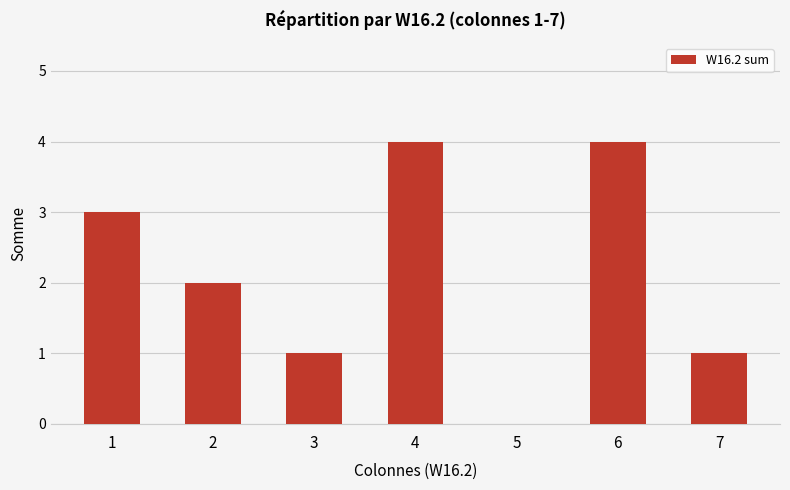

Reading left to right, transcribe all the data shown in this chart.

3	2	1	4	0	4	1